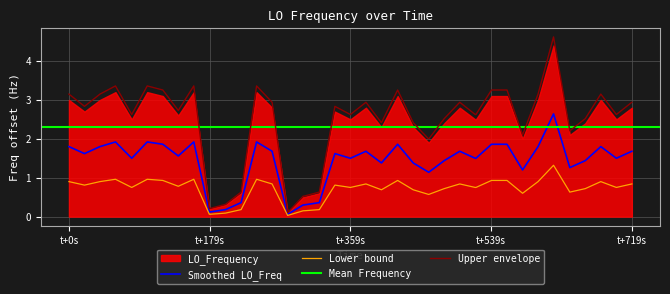

What is the maximum value for Upper envelope?

4.6